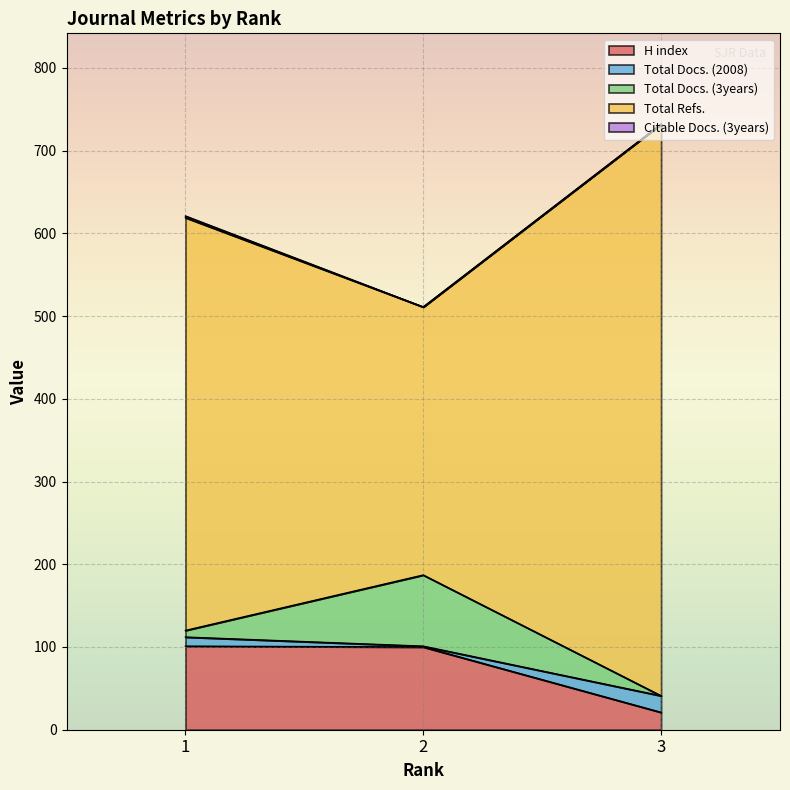

What is the spread (max minus min) of values at 1?

520